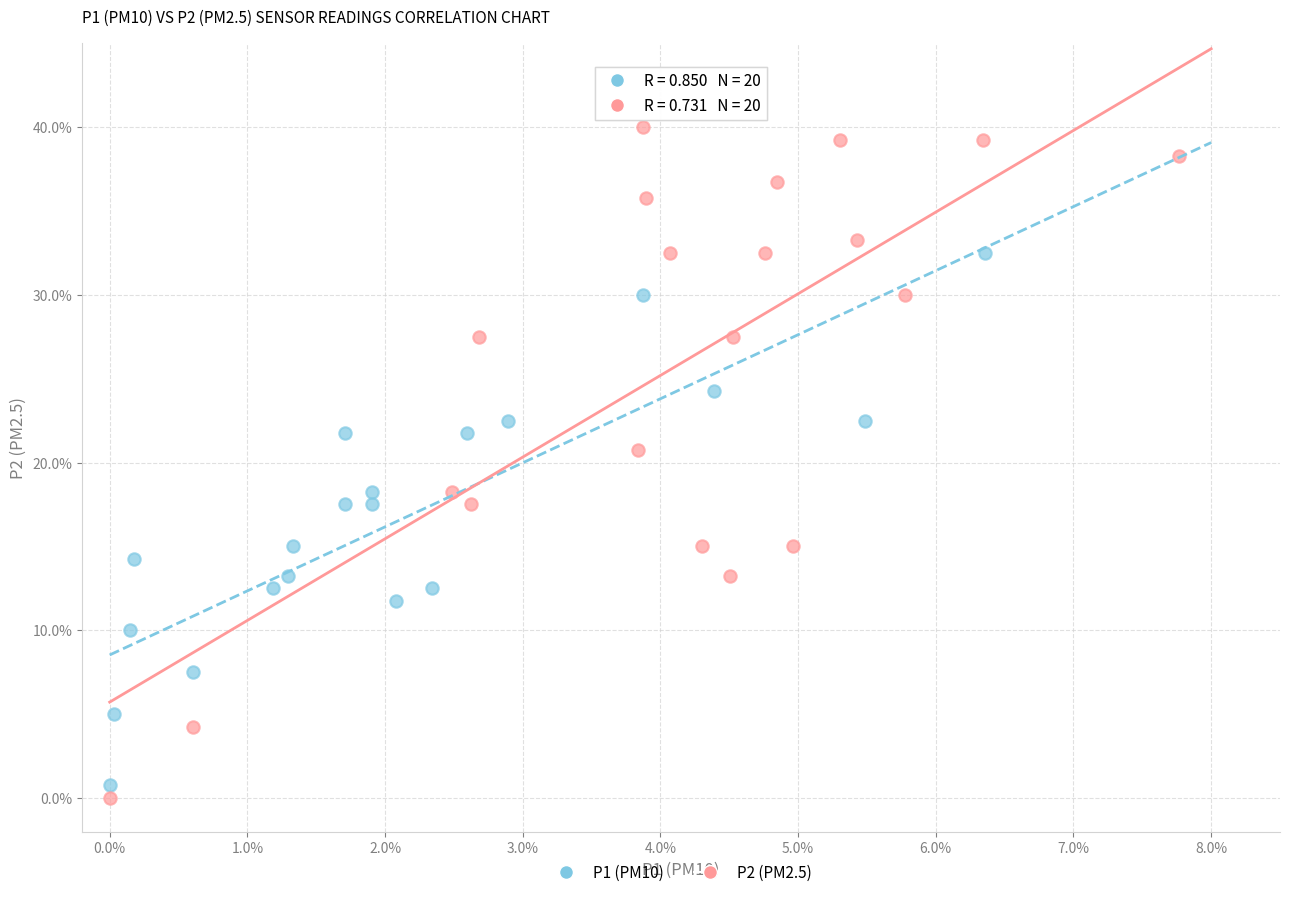

Which series has the widest spread of Y values?

P2 (PM2.5)